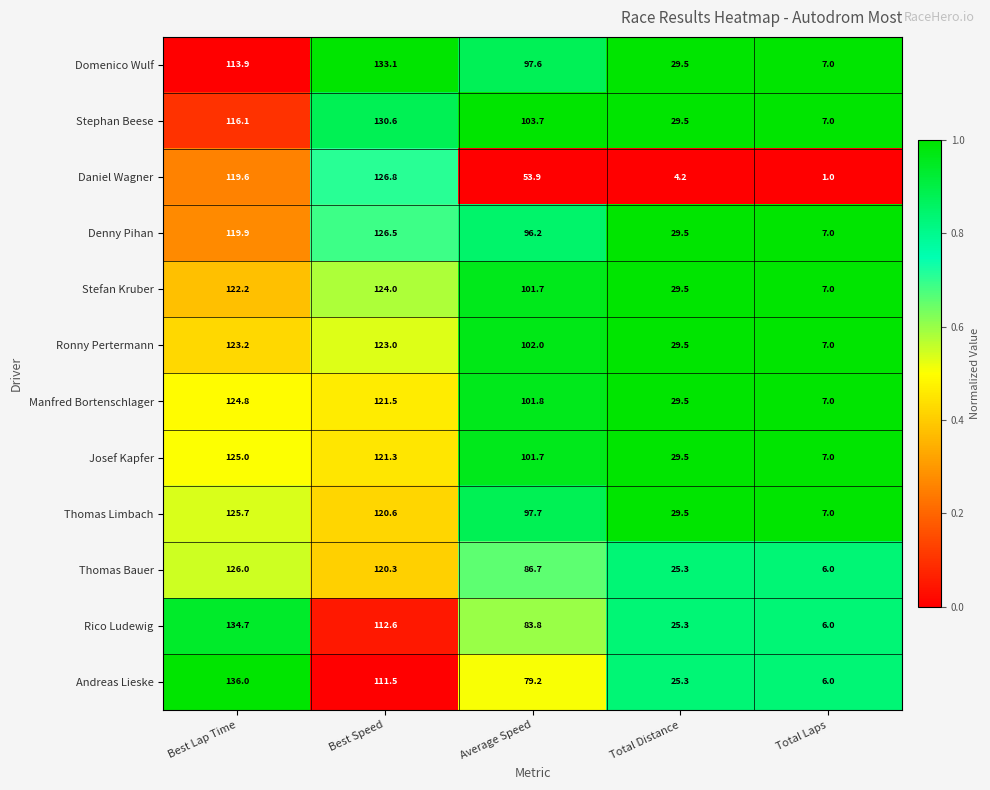

What is the smallest value displayed?

1.0